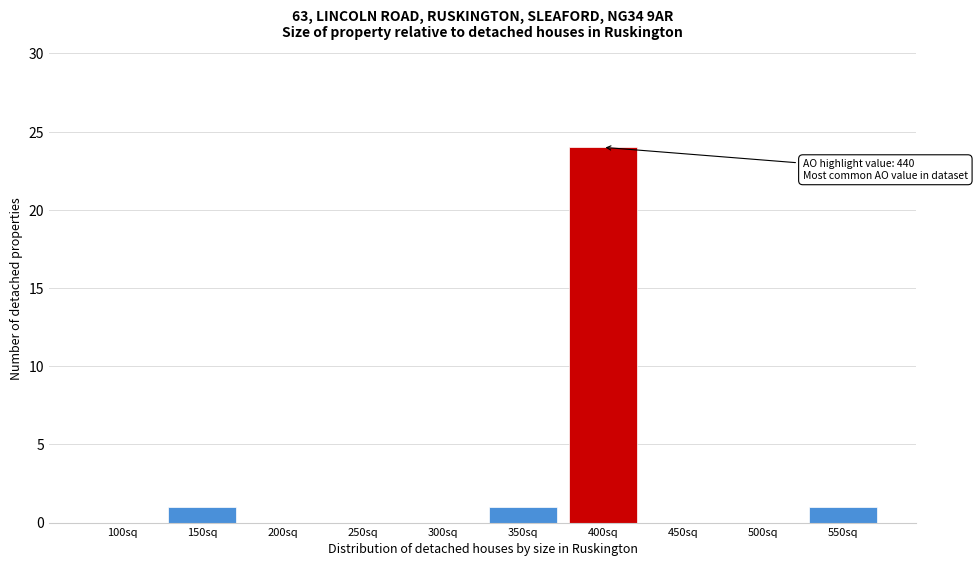

Is it true that the value at 500sq is 11?

False